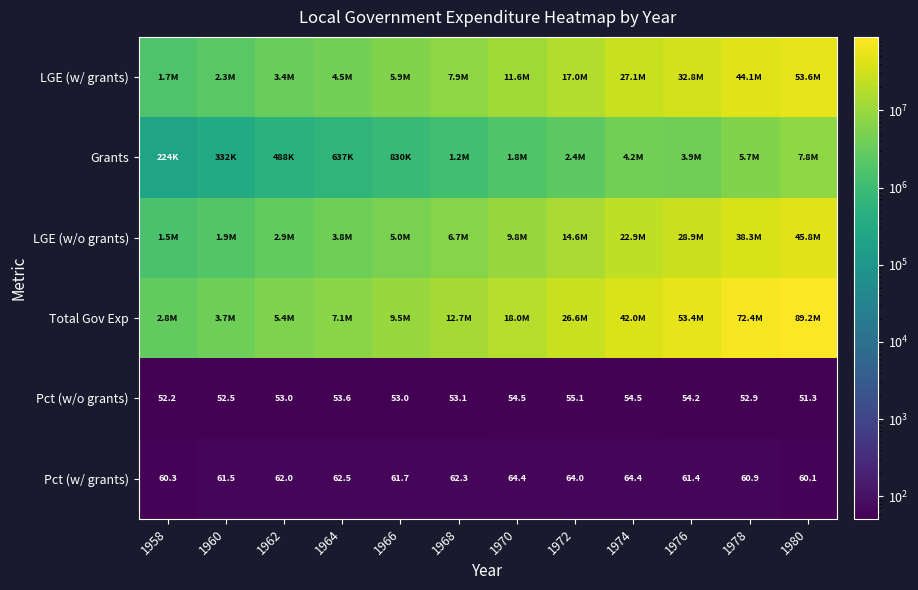

What is the greatest value displayed?

89185810.0